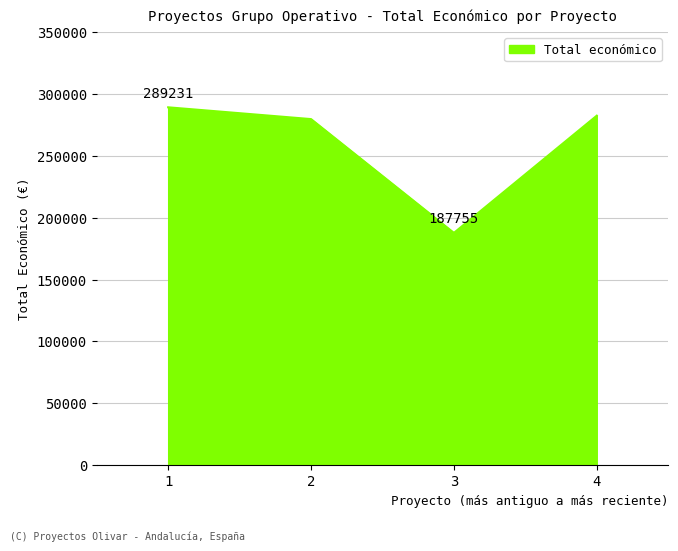

At which label does the data first exceed 282464?

1